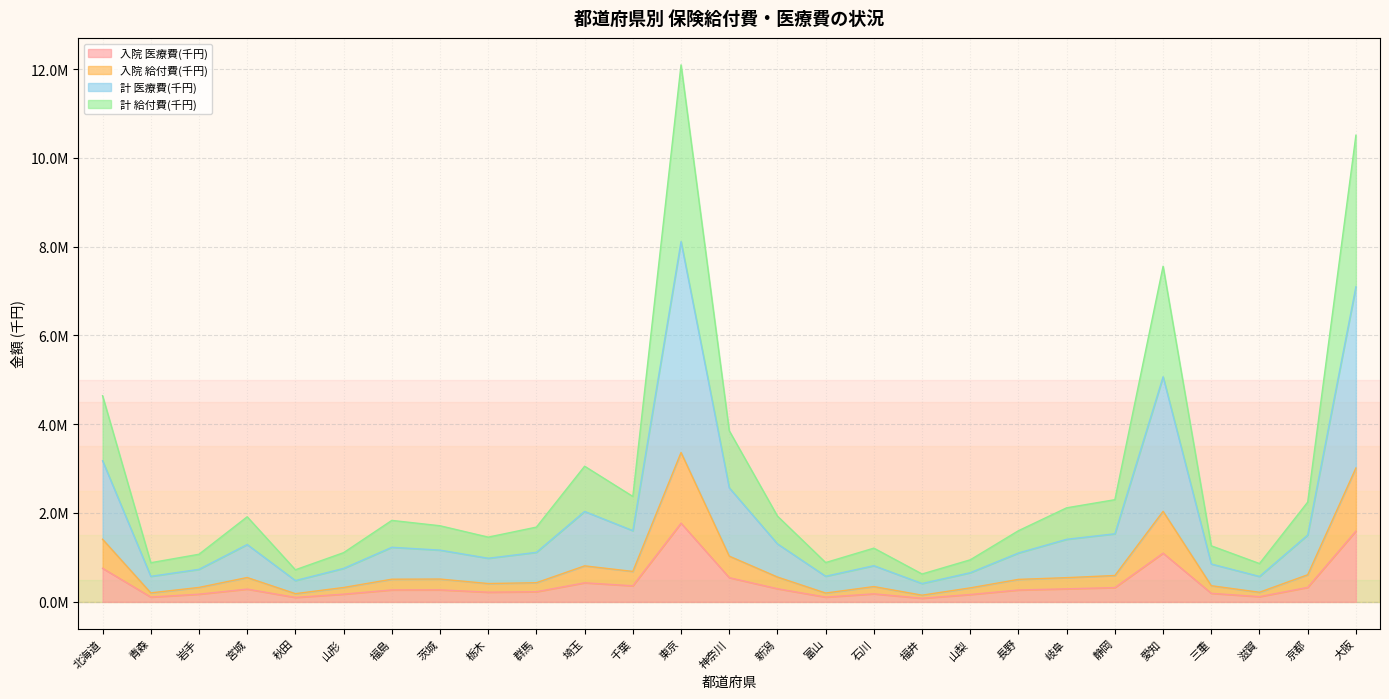

True or false: 計 給付費(千円) and 入院 件数 intersect in this chart.

False